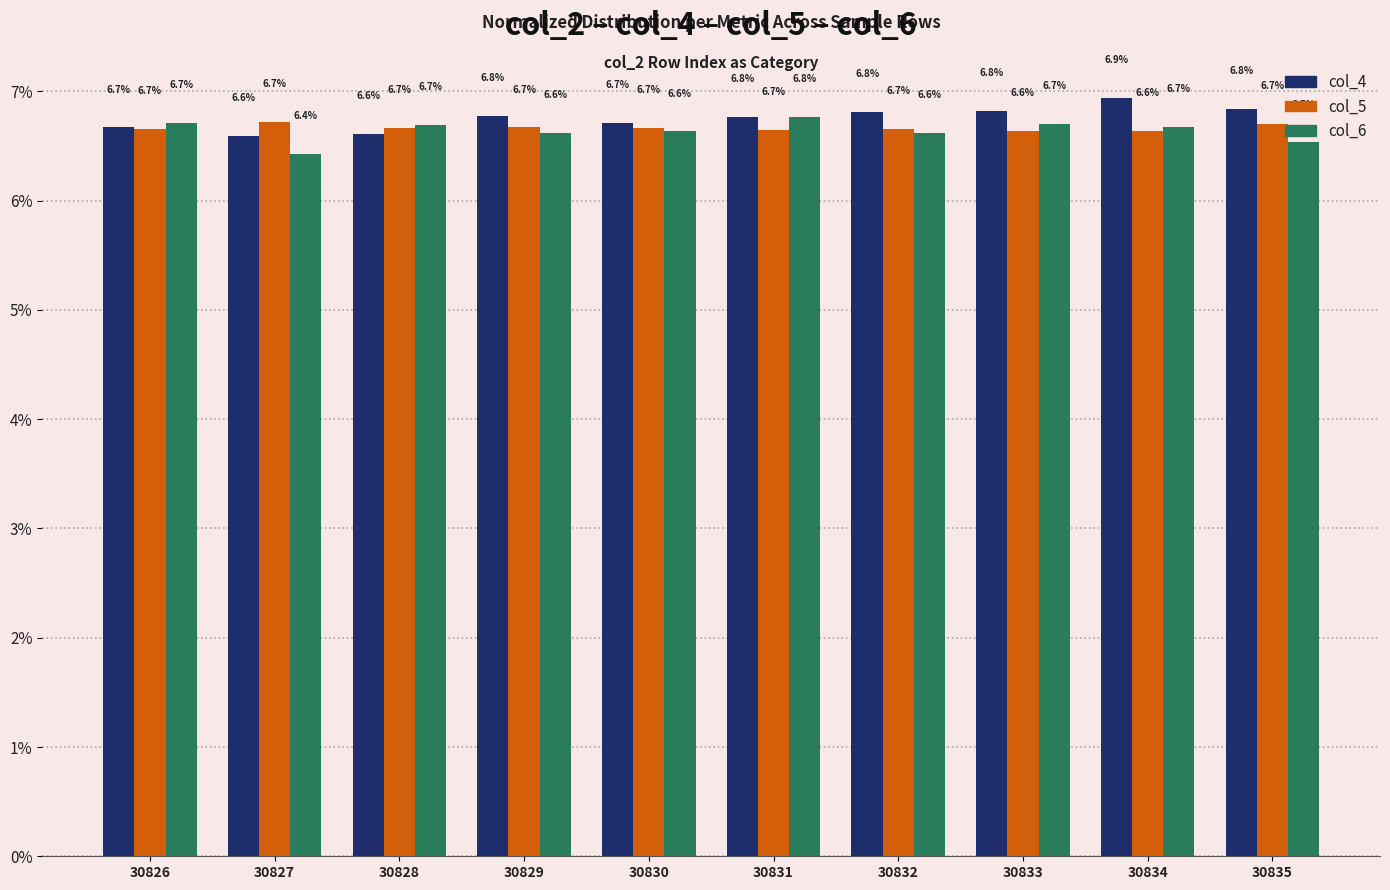

How many bars are there in each group?

3